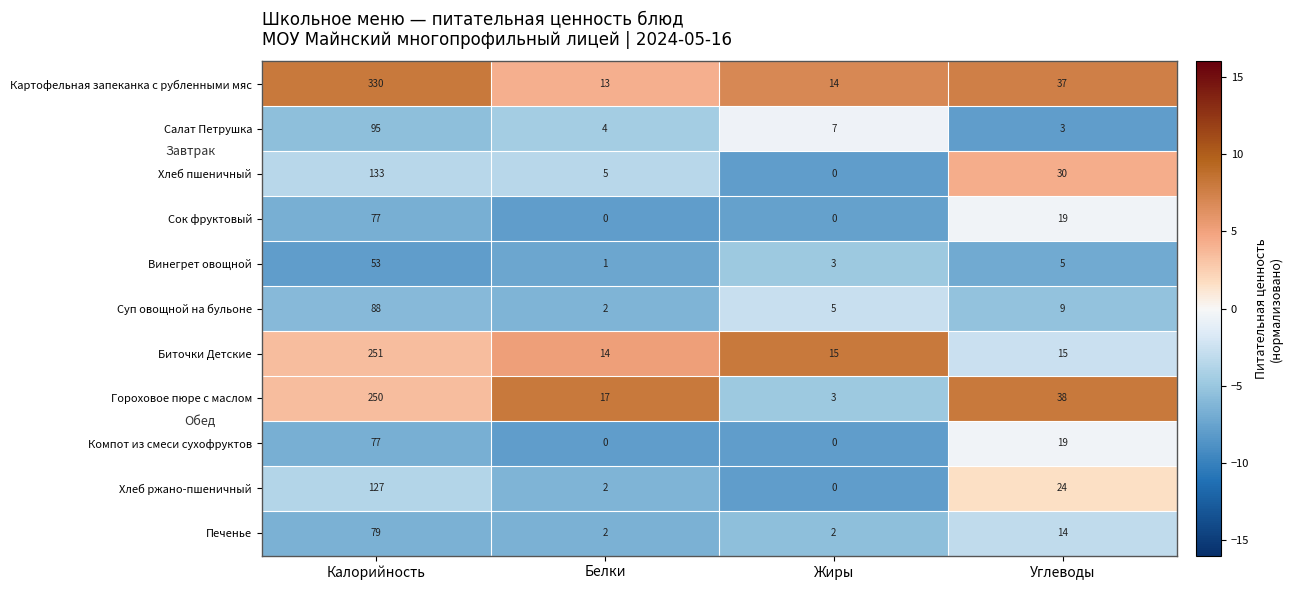

Is it true that Винегрет овощной equals 12 at Калорийность?

False